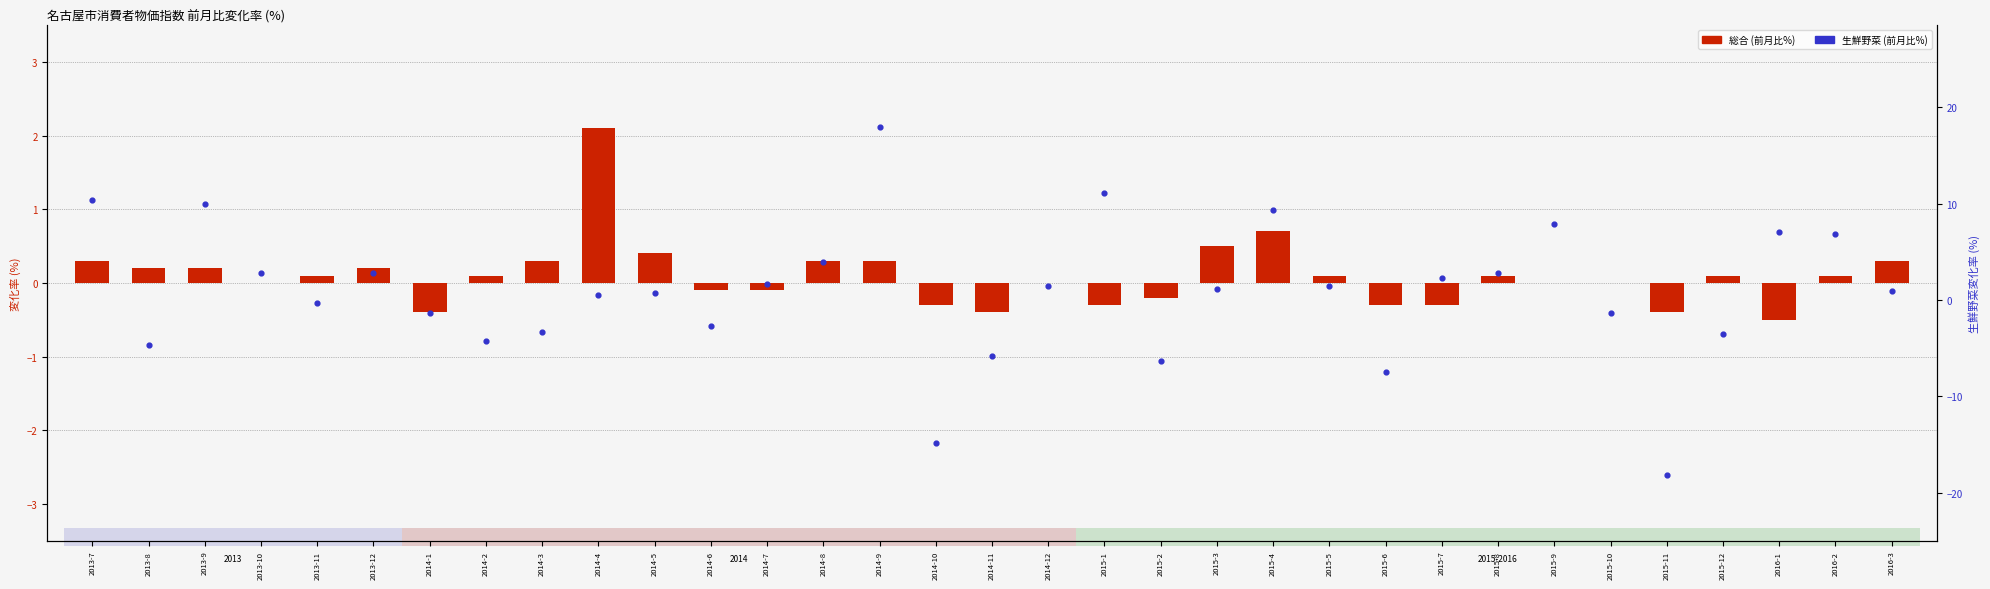

Which series contains the lowest Y value?

生鮮野菜